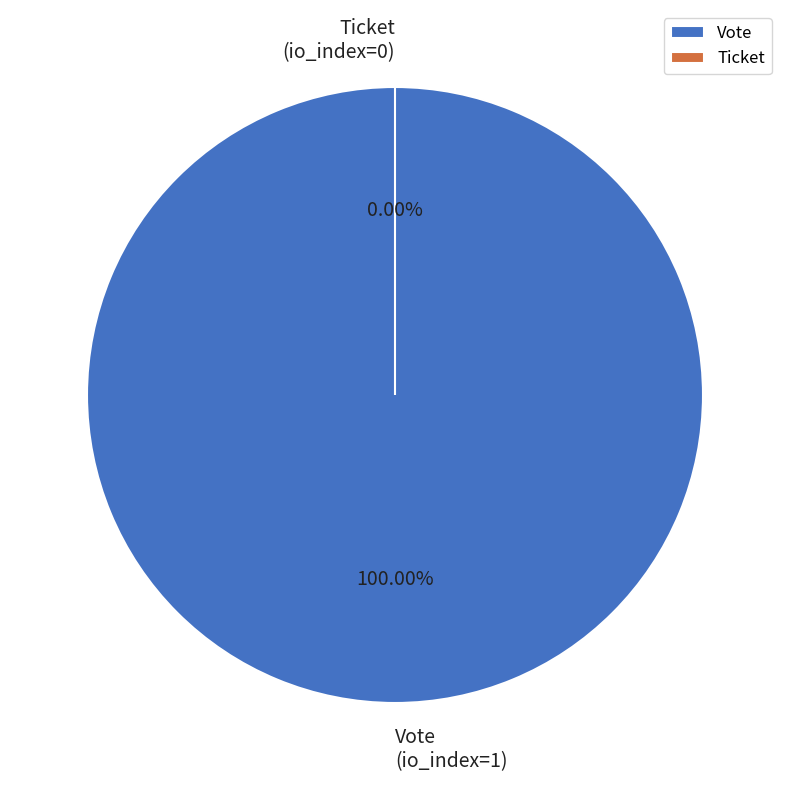

What percentage is the Vote slice, to the nearest percent?

100%